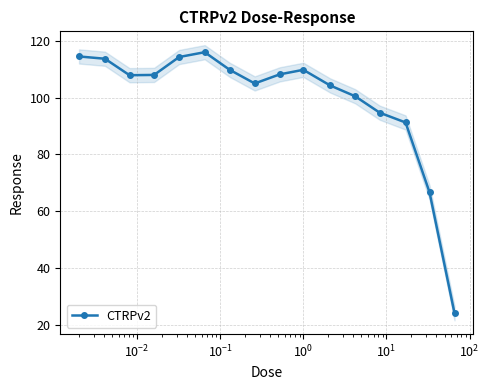

What is the value of the CTRPv2 point at the 9th from the left?

108.2